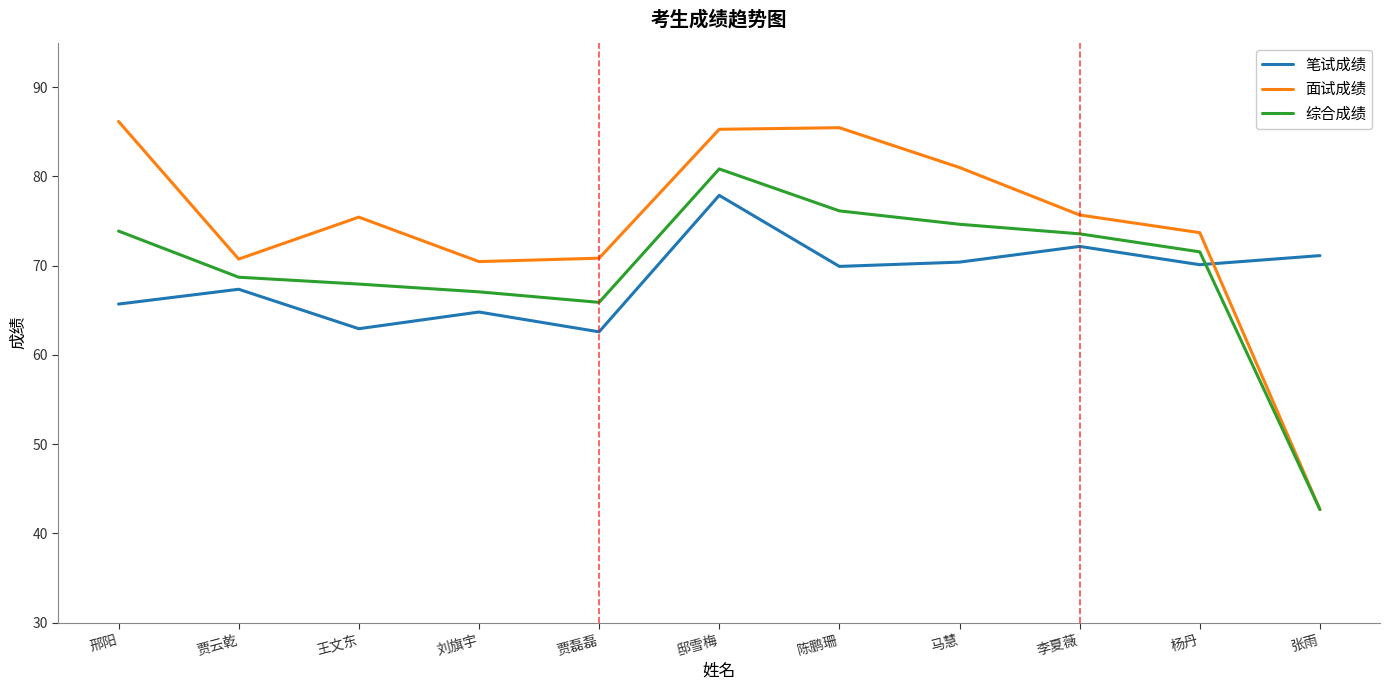

What position from the left is 陈鹏珊?

7